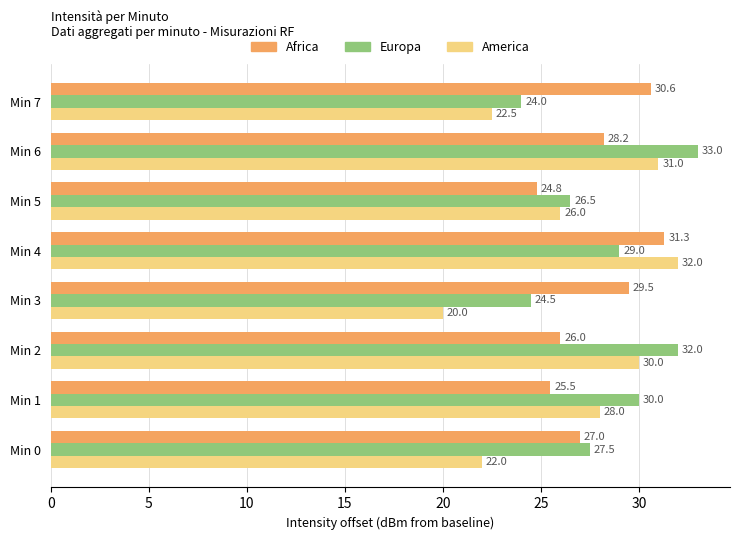

How many data points in Europa are less than 29?

4